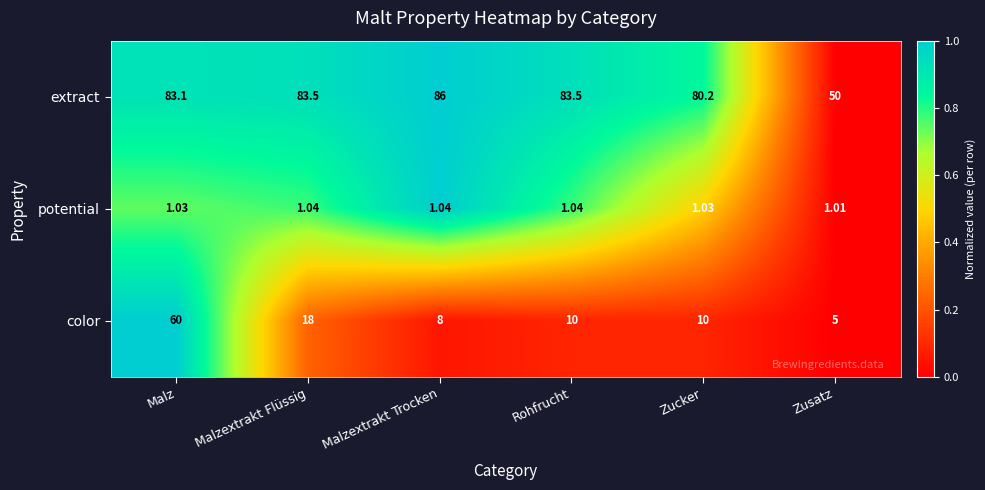

Which series has the widest spread of values?

color